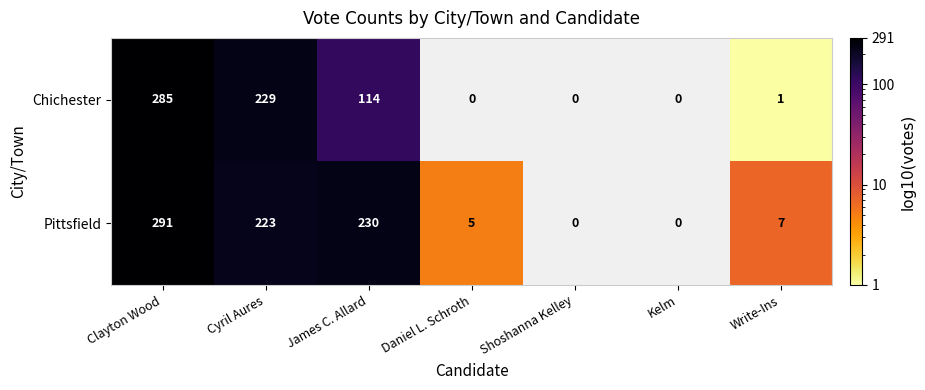

Which label corresponds to the smallest value in the chart?

Write-Ins